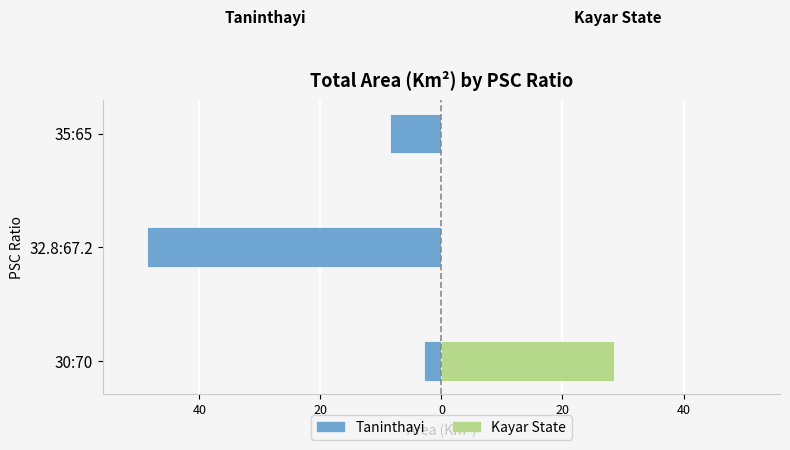

Which series has the largest range (max minus min)?

Taninthayi